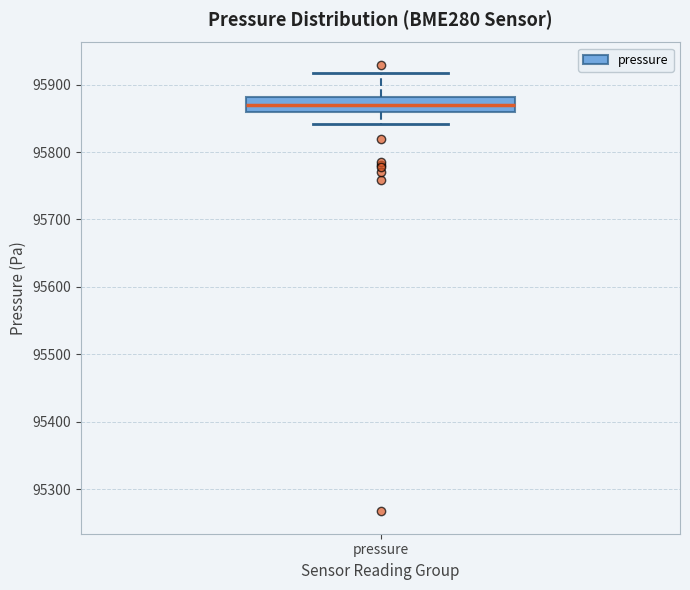

Where is the lower edge of the box for pressure on the y-axis? The values are not printed on the chart, so give them approximately, as read against the axis.

95860